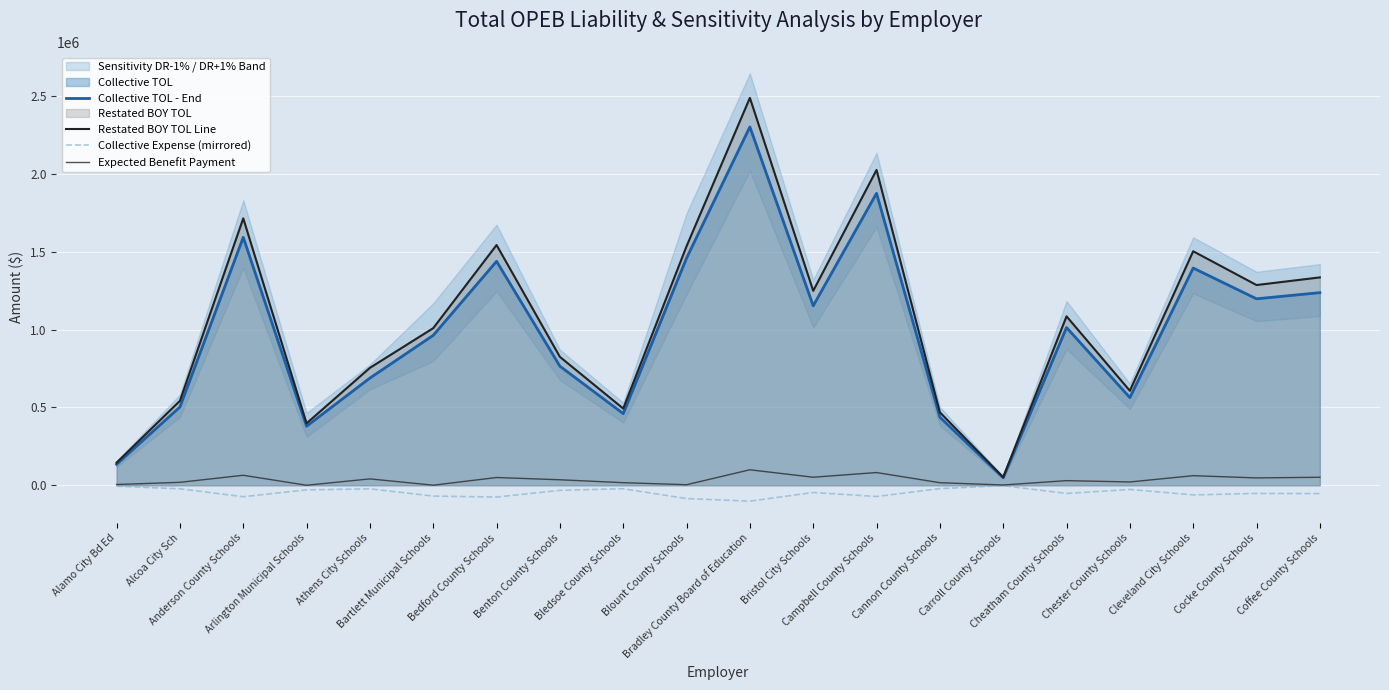

How many interior local valleys does the Collective TOL - End series have?

6